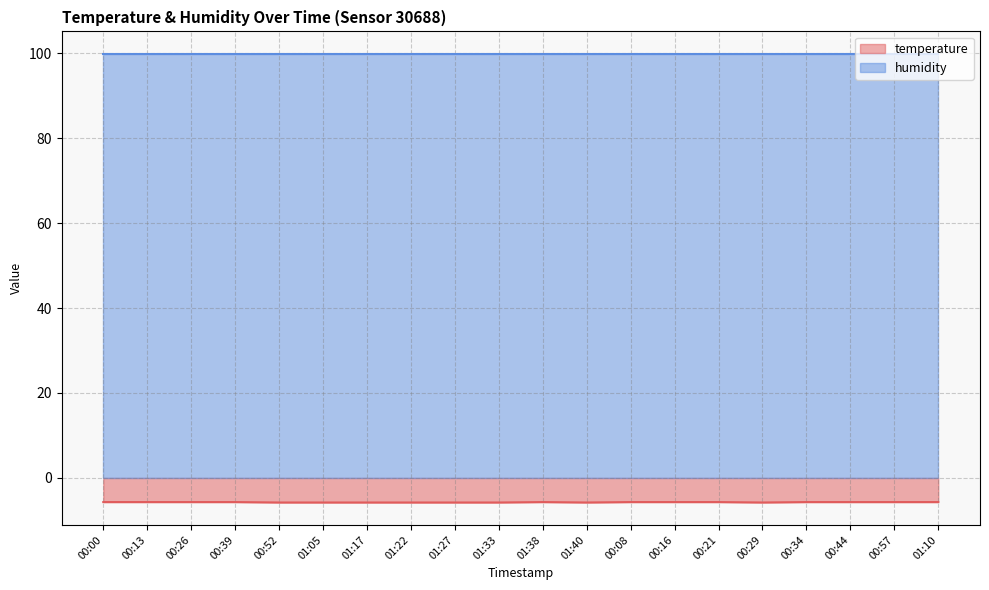

What is the approximate value at 01:38?

-5.7